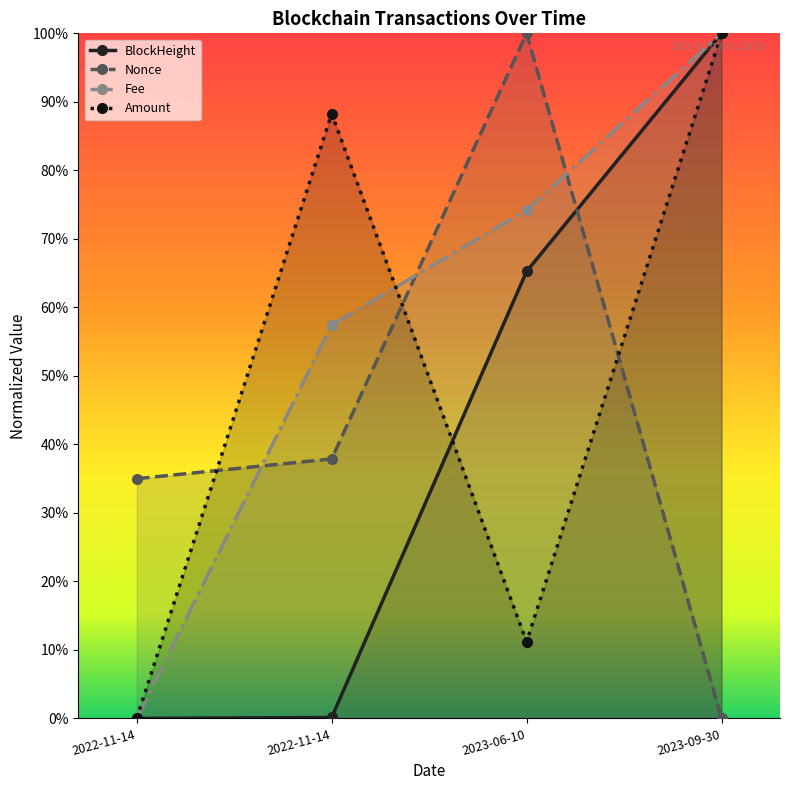

What are all the series names shown in the legend?

BlockHeight, Nonce, Fee, Amount